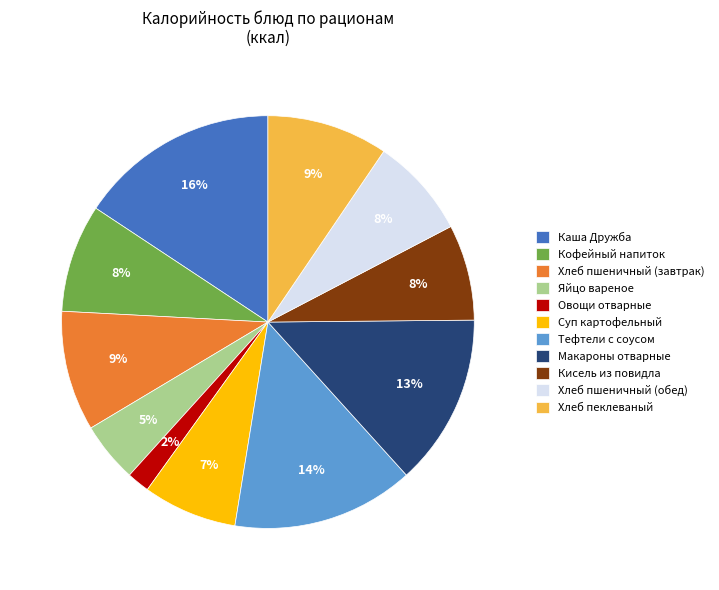

To the nearest percent, what is the difference between the largest and smallest slice percentages?

14%